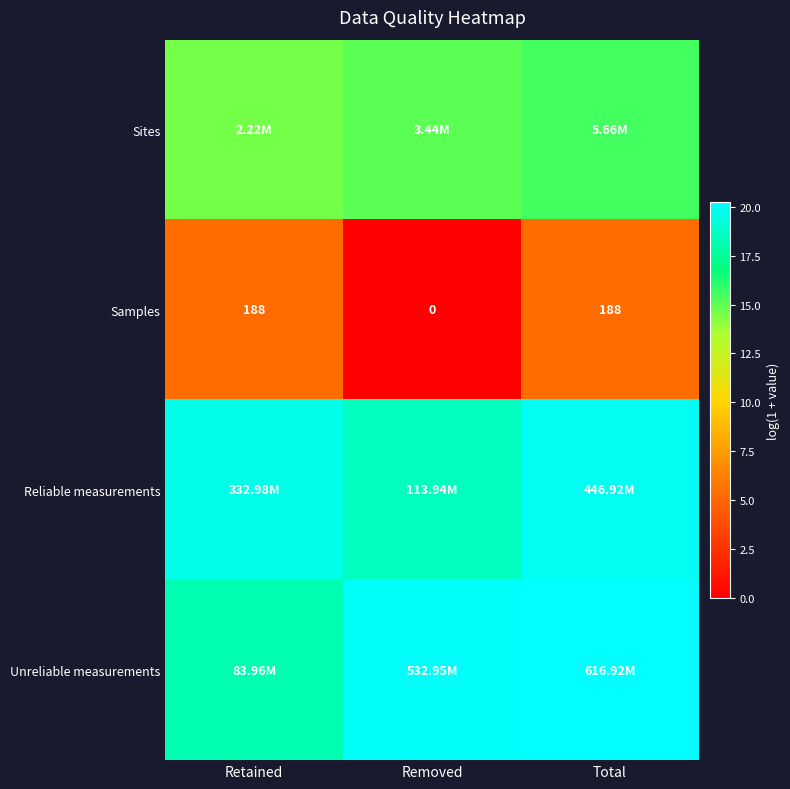

What is the difference between the Reliable measurements values at Total and Retained?

0.3